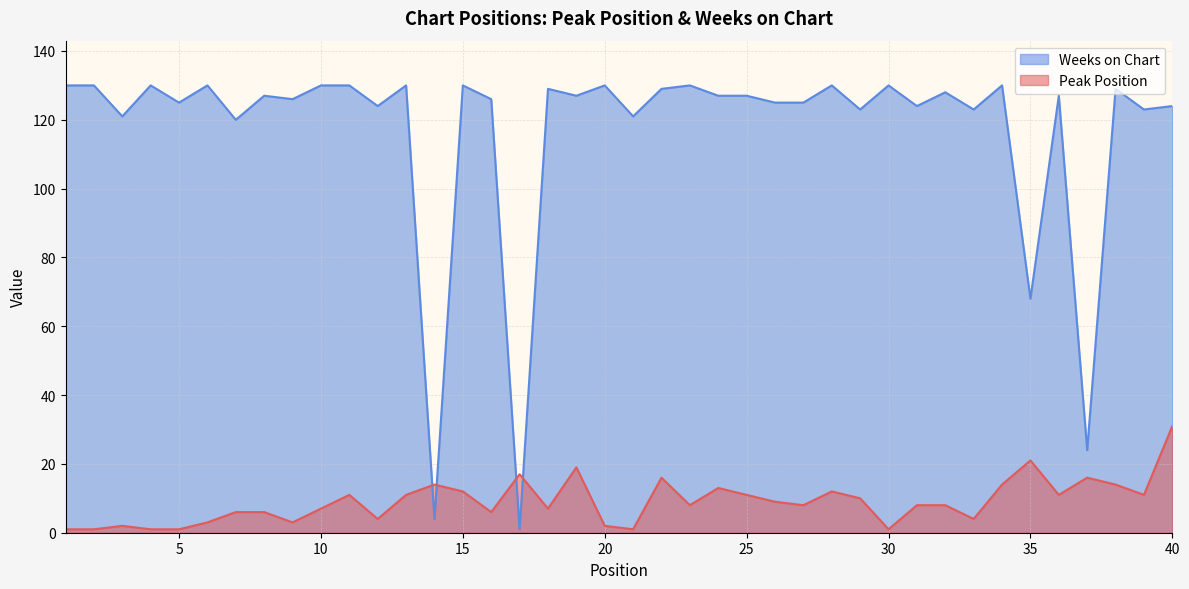

Is it true that Peak Position equals 3 at 9?

True